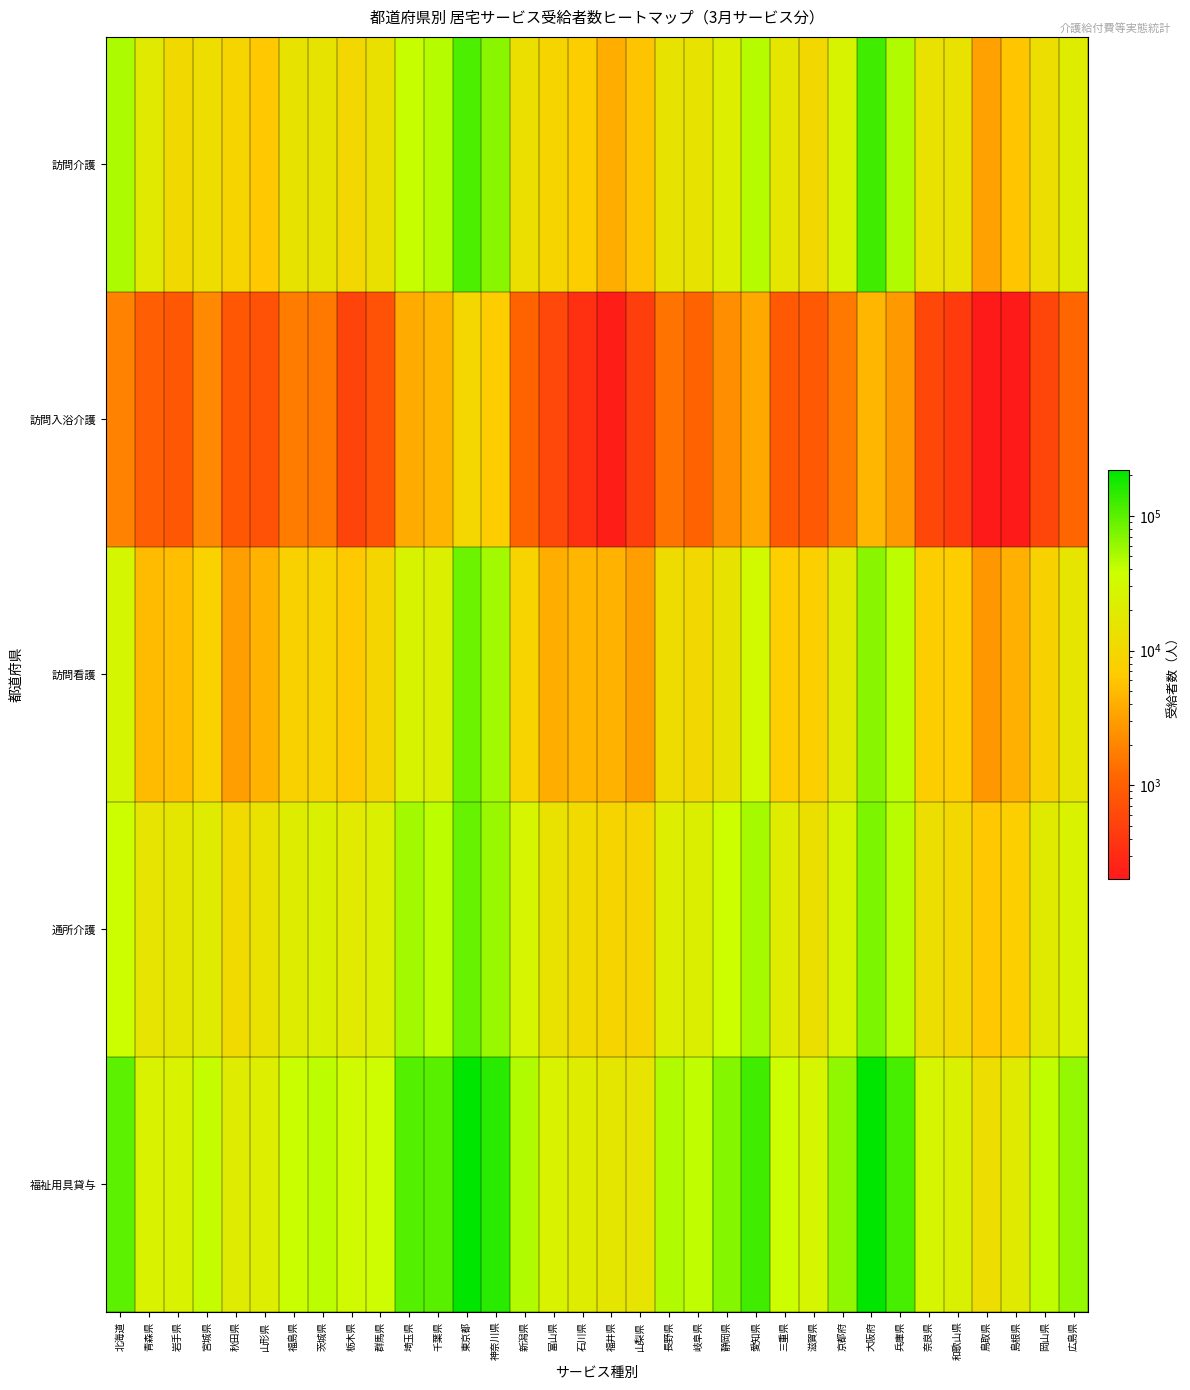

What is the minimum value shown in the chart?

201